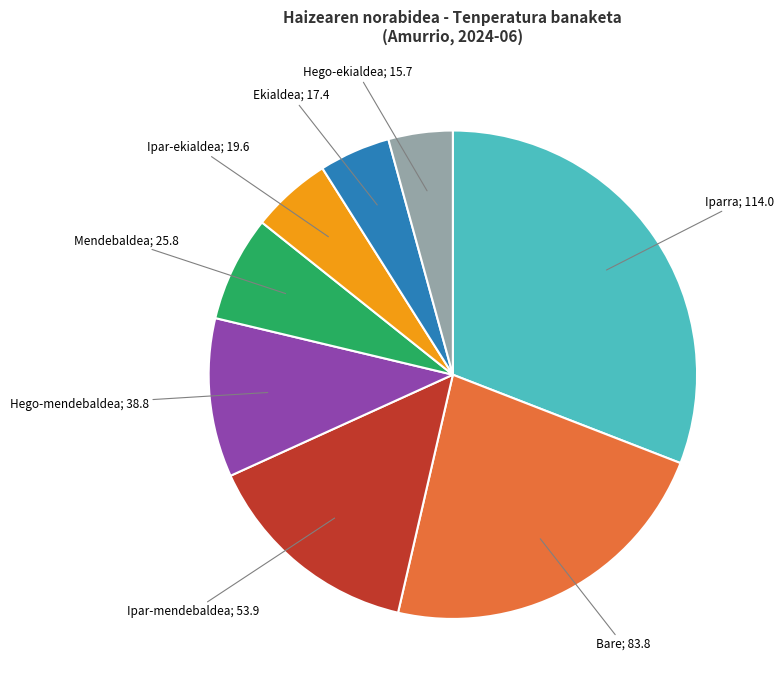

Is there a majority slice in this chart?

No